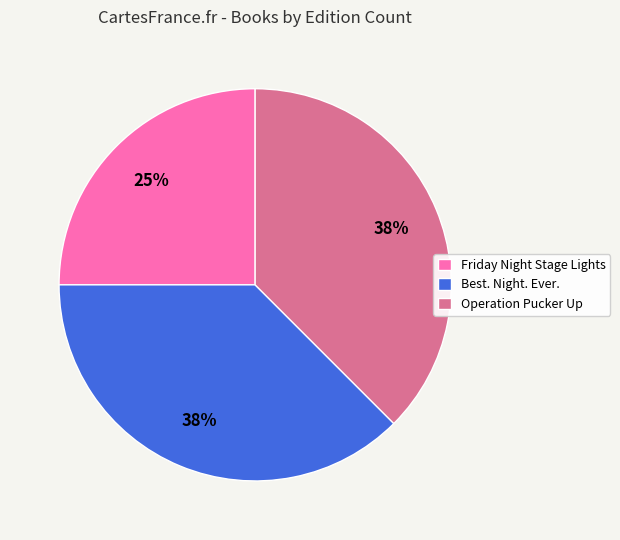

Which slice is the smallest?

Friday Night Stage Lights